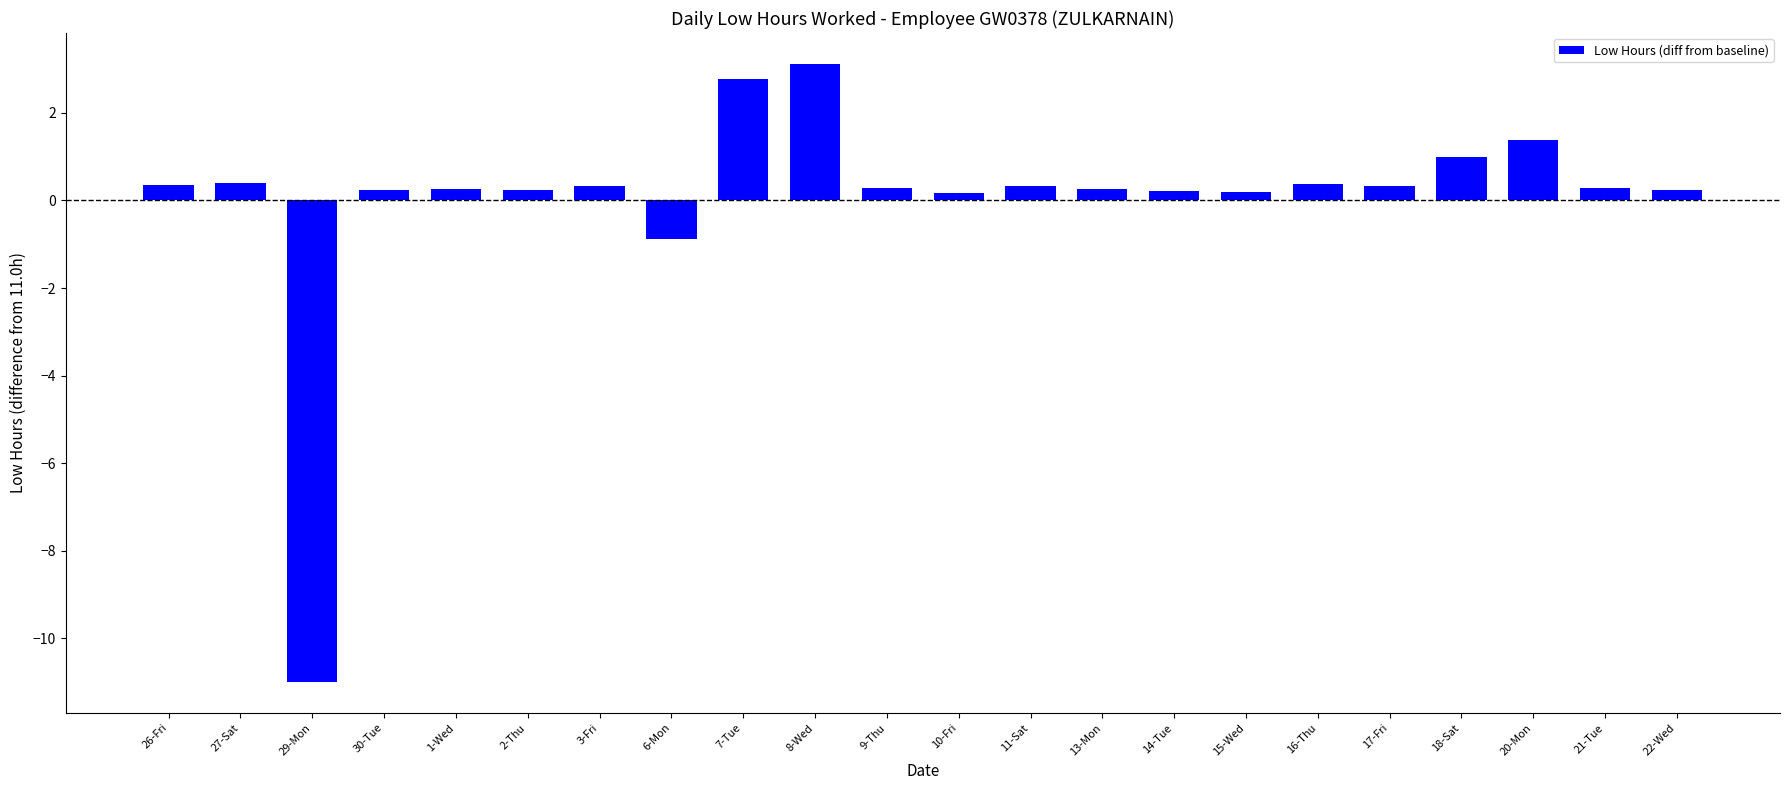

What is the difference between the maximum and minimum values?

14.1